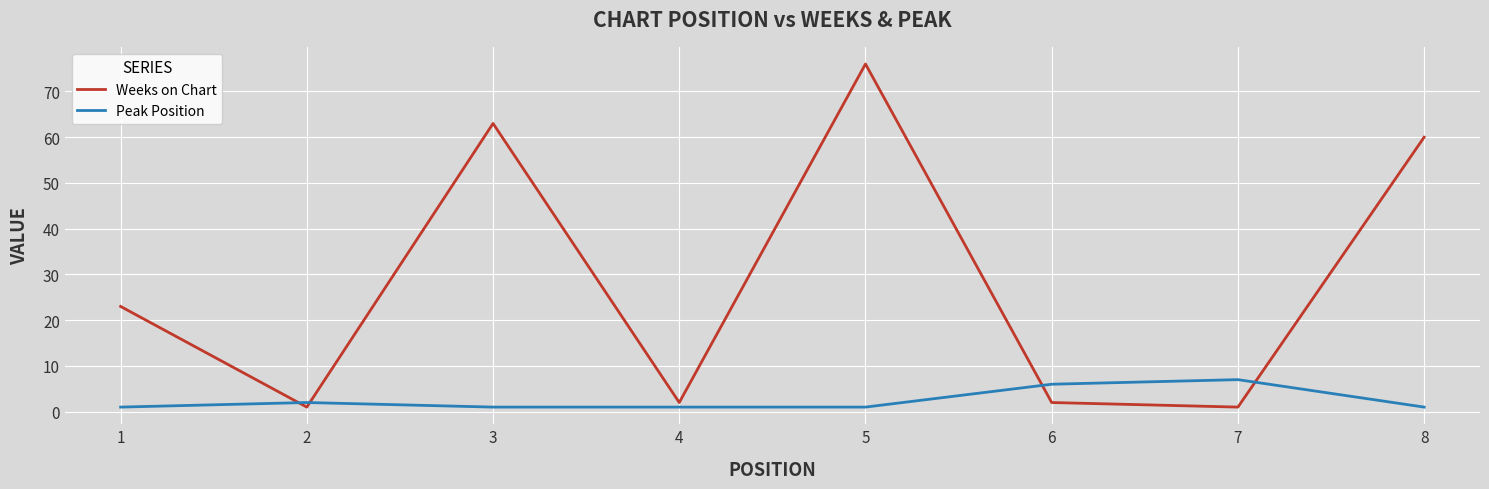

Where is the first local maximum for Weeks on Chart?

3